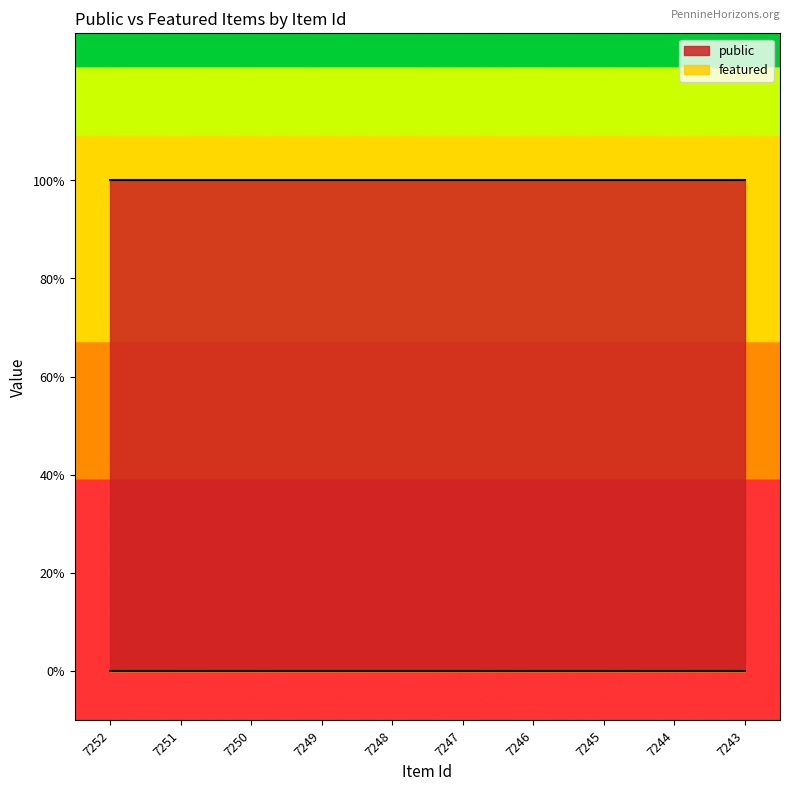

What are all the series names shown in the legend?

public, featured